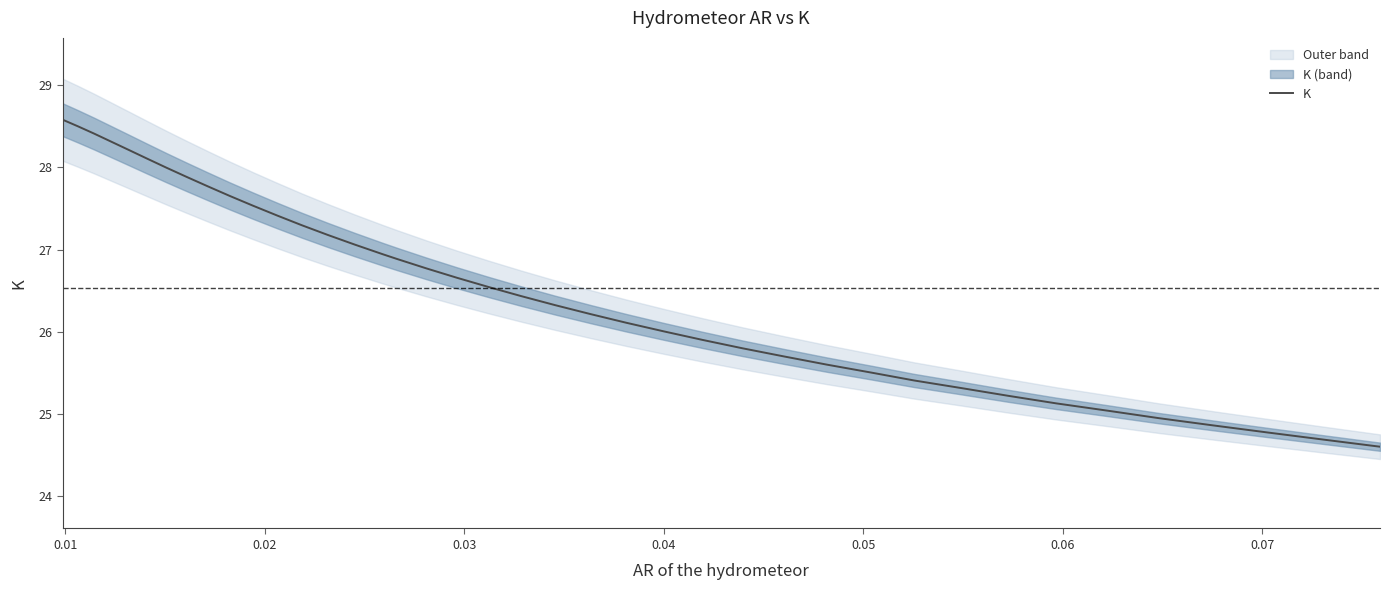

Does the chart have visible grid lines?

No